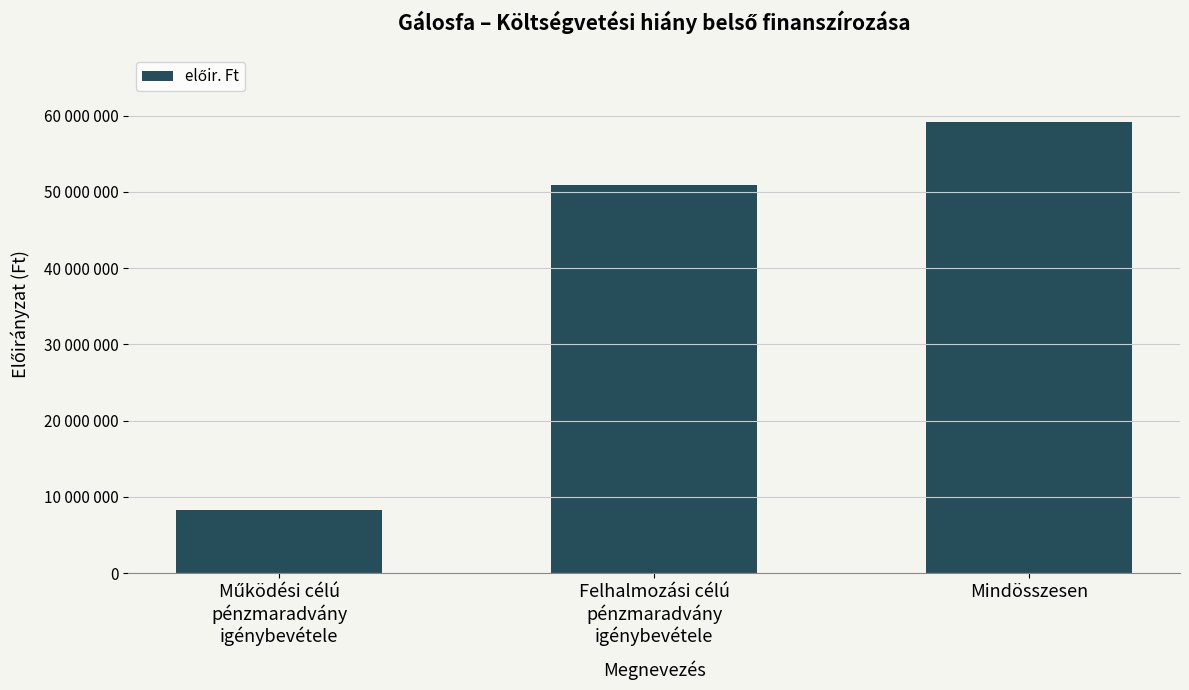

Reading left to right, list all the values displayed in this chart.

Működési célú
pénzmaradvány
igénybevétele=8236854	Felhalmozási célú
pénzmaradvány
igénybevétele=50903696	Mindösszesen=59140550